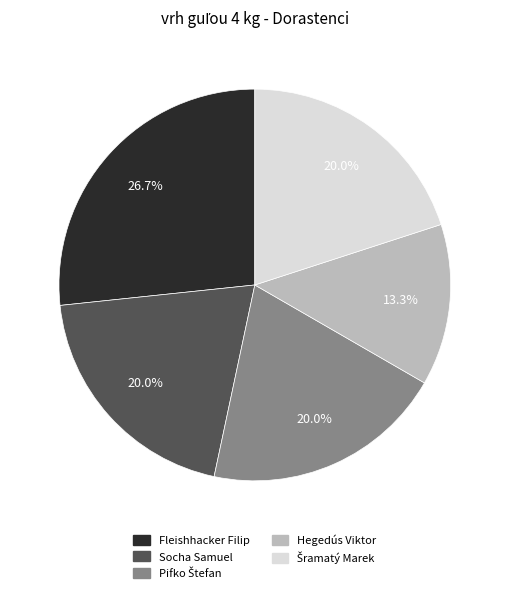

What percentage do Hegedús Viktor and Socha Samuel together represent?

33.3%